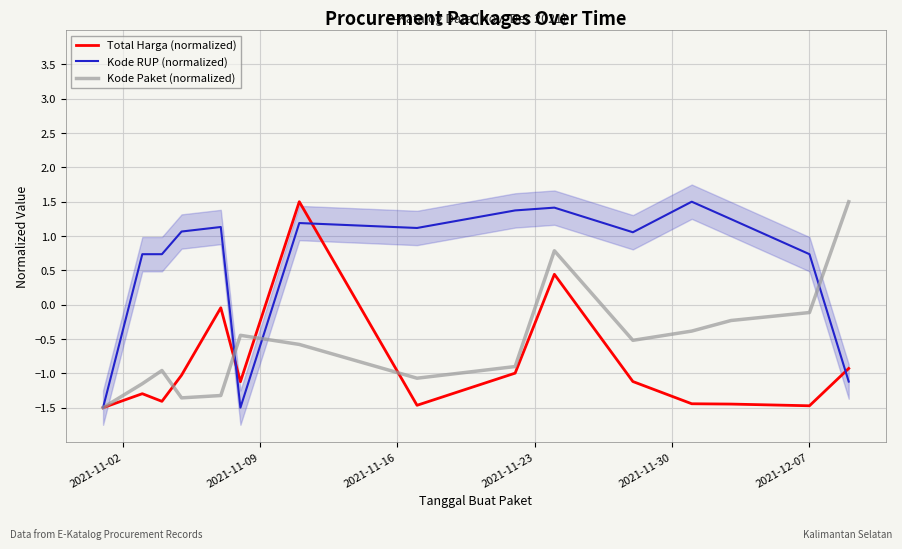

How many distinct data groups are displayed?

3